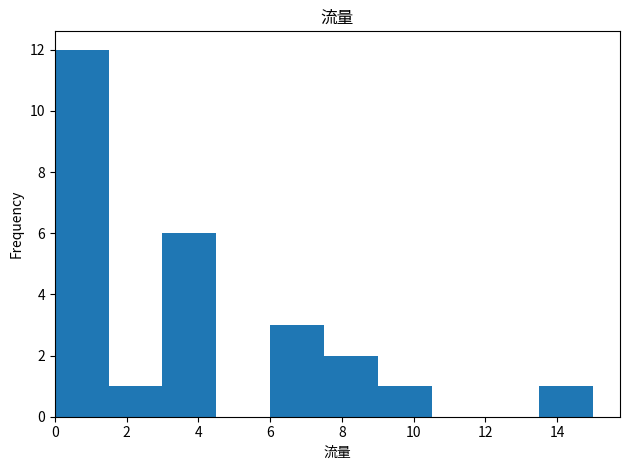

Reading left to right, transcribe this chart: for each bar, give the range it covers on the x-axis and its height. Neither the bar edges nor the heights are printed on the chart, so give them approximately, as read against the axes.

0.0 to 1.5: 12
1.5 to 3.0: 1
3.0 to 4.5: 6
4.5 to 6.0: 0
6.0 to 7.5: 3
7.5 to 9.0: 2
9.0 to 10.5: 1
10.5 to 12.0: 0
12.0 to 13.5: 0
13.5 to 15.0: 1